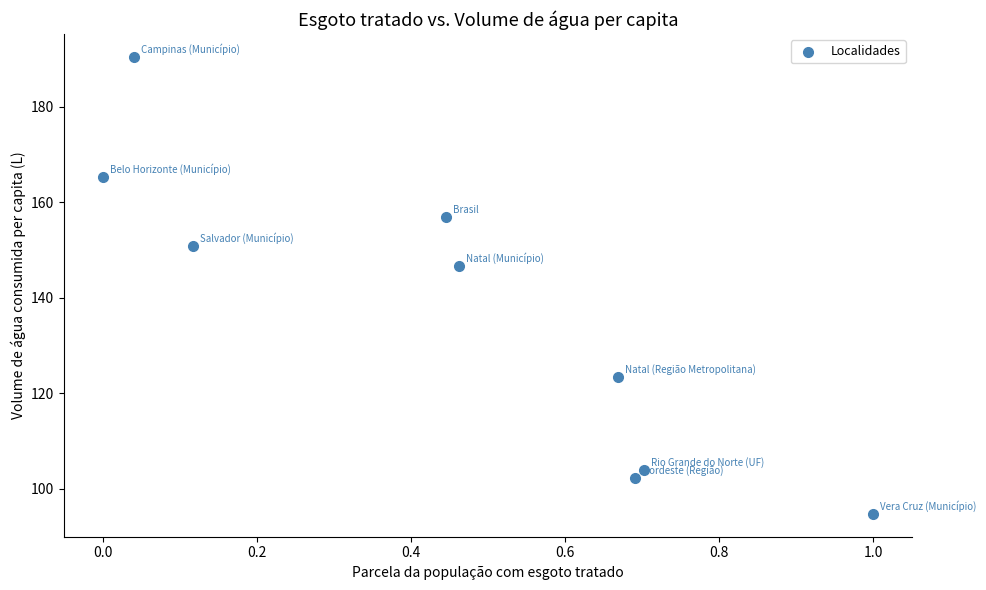

What Y value in the scatter plot is closest to 142?

146.7